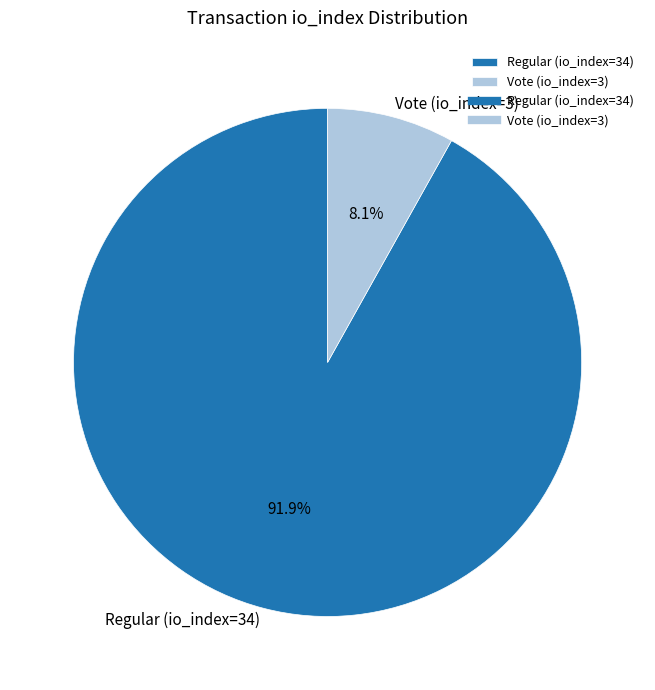

Is Vote (io_index=3) the majority of the pie?

No